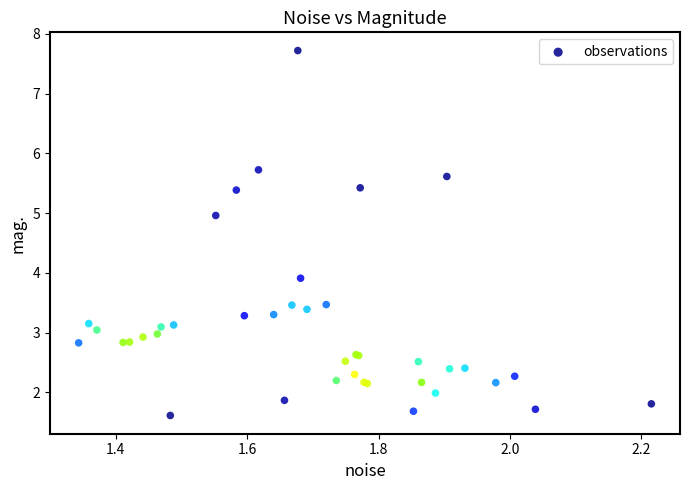

What Y value in the scatter plot is closest to 4?

3.9